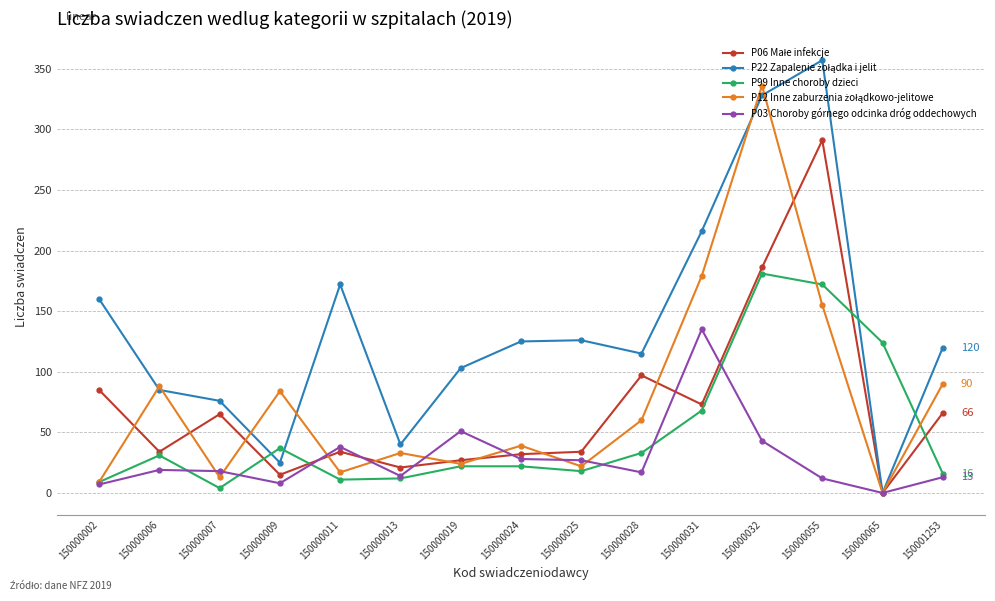

At which category does the chart reach its peak across all series?

150000055